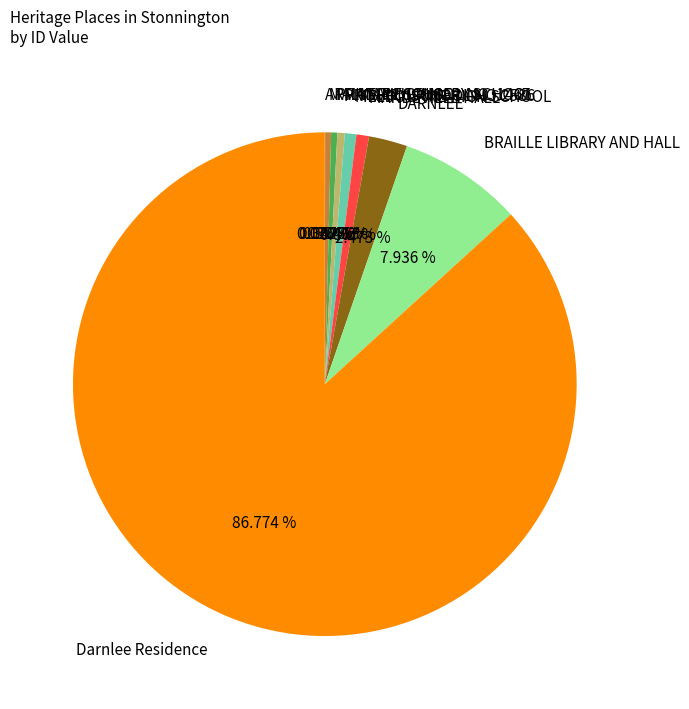

Which category accounts for the majority?

Darnlee Residence